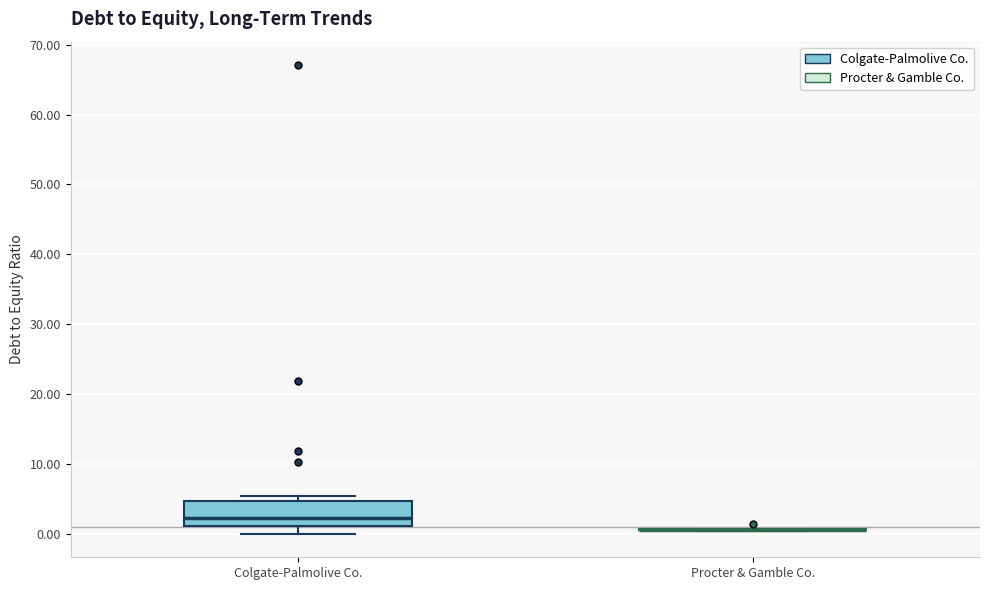

Comparing the boxes themselves (not the whiskers), which one is the tallest?

Colgate-Palmolive Co.